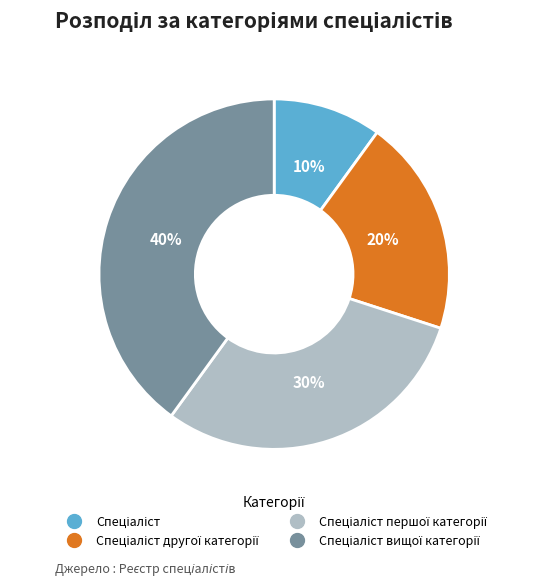

Count the number of slices in the pie.

4